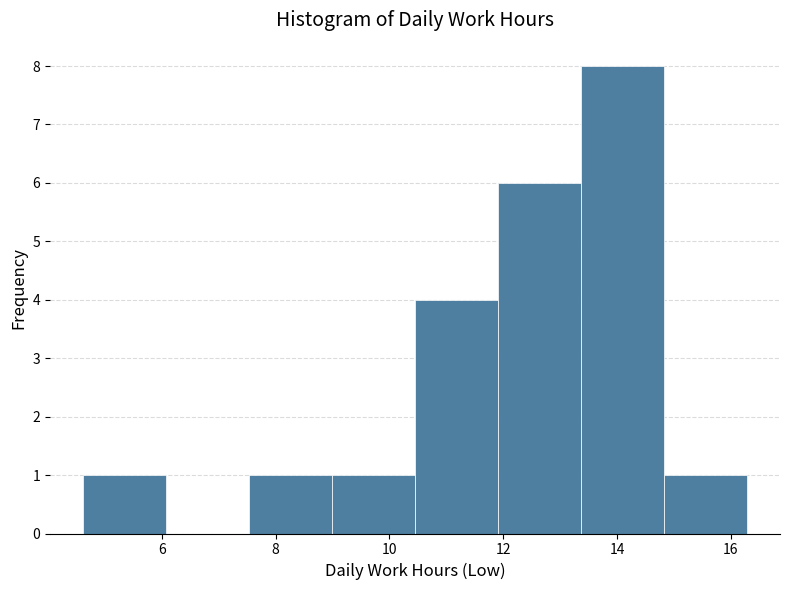

Reading left to right, transcribe this chart: for each bar, give the range it covers on the x-axis and its height. Neither the bar edges nor the heights are printed on the chart, so give them approximately, as read against the axes.

4.6 to 6.0: 1
6.0 to 7.6: 0
7.6 to 9.0: 1
9.0 to 10.4: 1
10.4 to 12.0: 4
12.0 to 13.4: 6
13.4 to 14.8: 8
14.8 to 16.2: 1